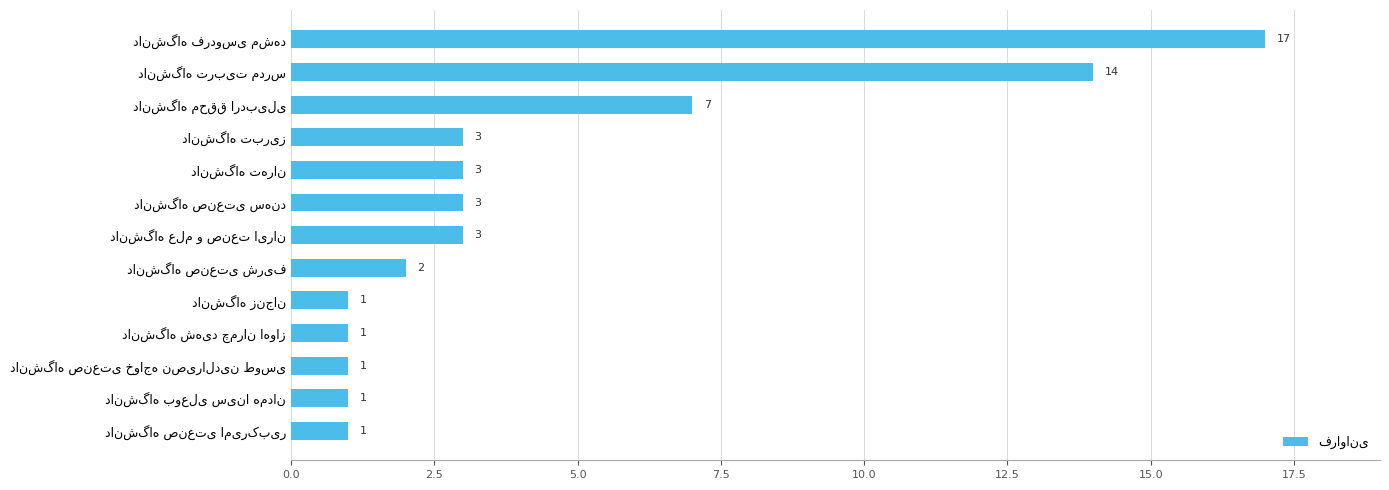

What is the difference between the maximum and minimum values?

16